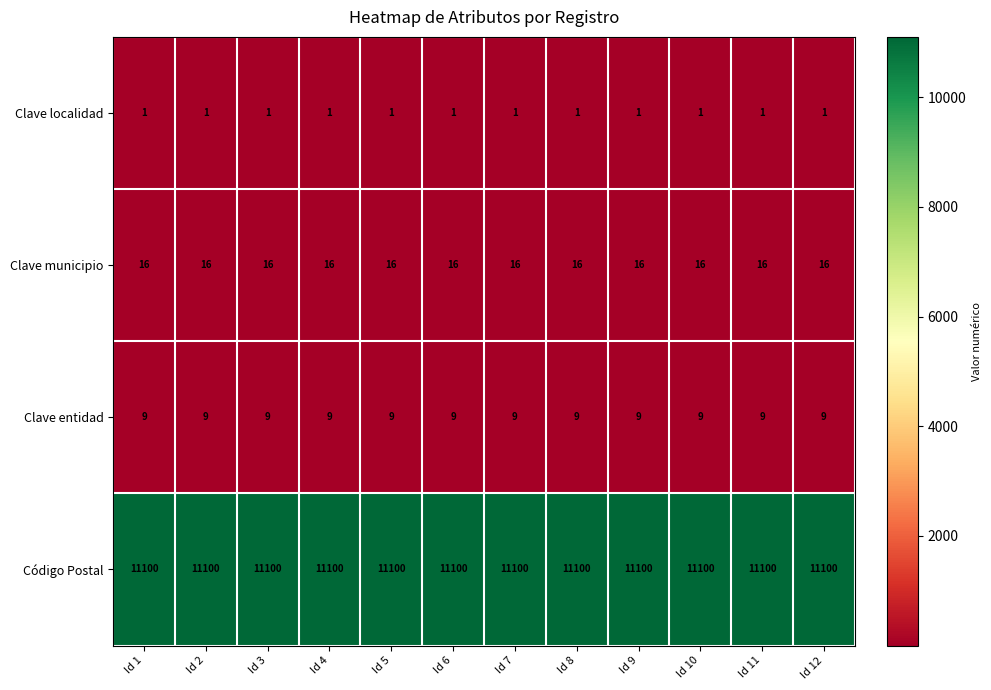

What is the spread (max minus min) of values at Id 4?

11099